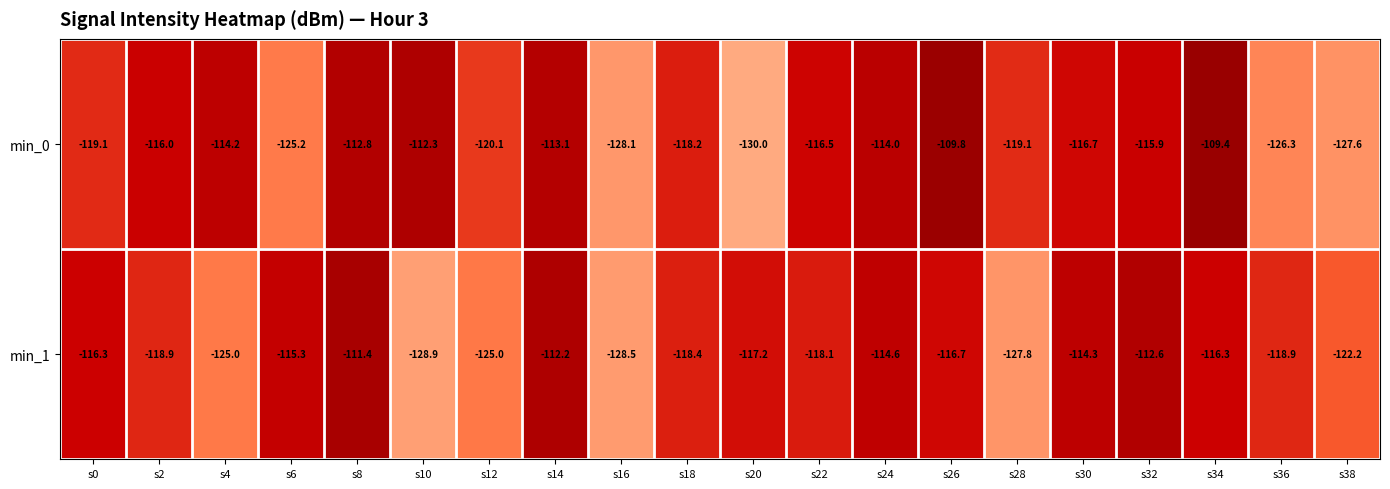

Which series changed the most between s0 and s12?

min_1